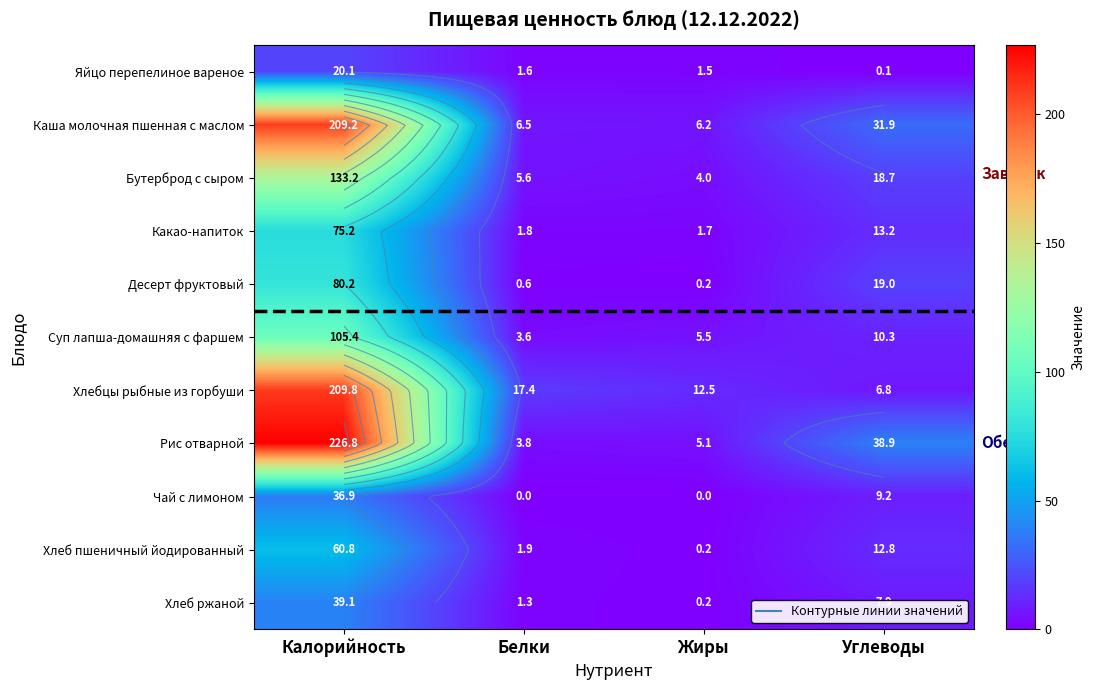

How many data points in Суп лапша-домашняя с фаршем are above 10?

2